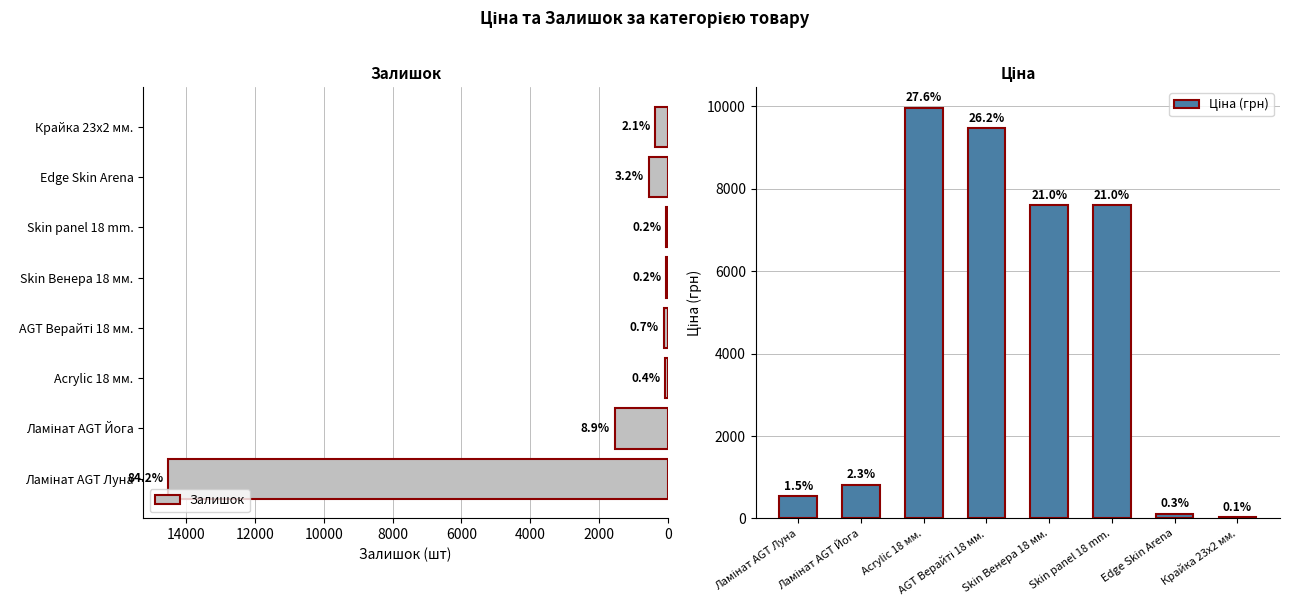

How many bars are there in total?

16